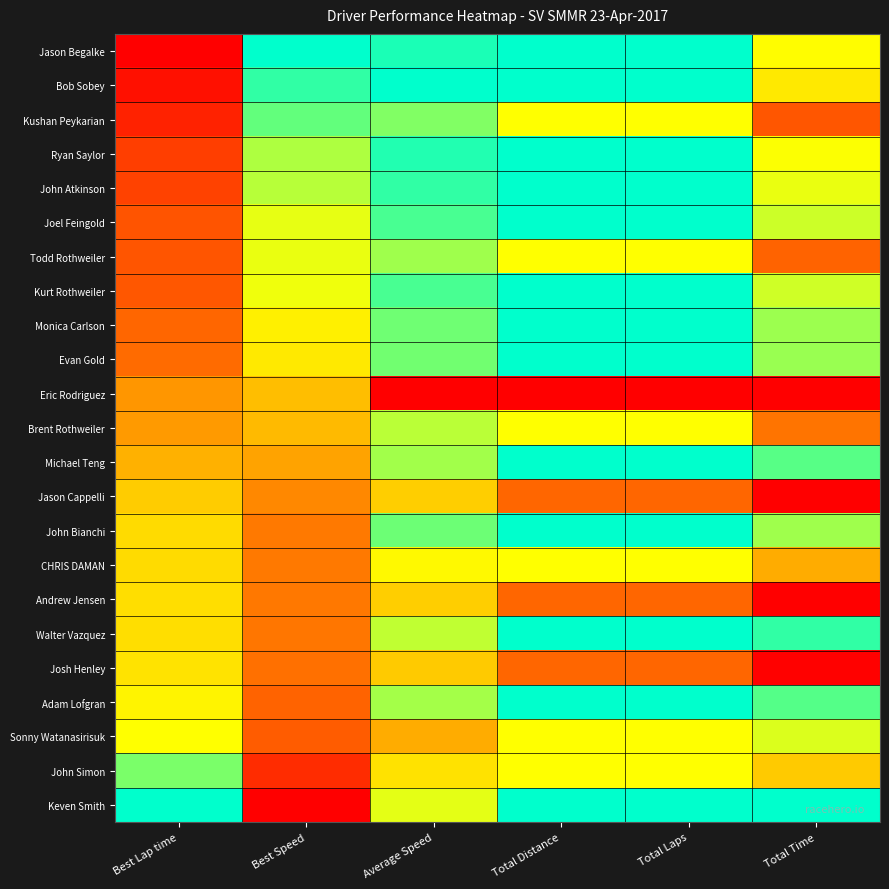

At which category is the sum across all series the highest?

Total Distance